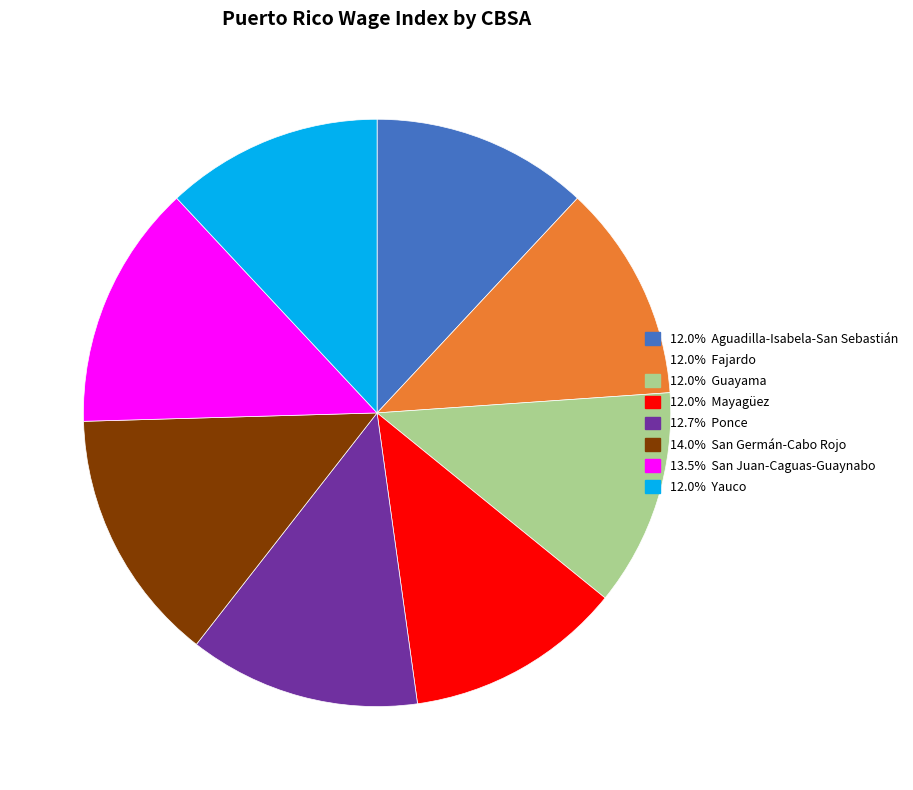

How many slices are in this pie chart?

8